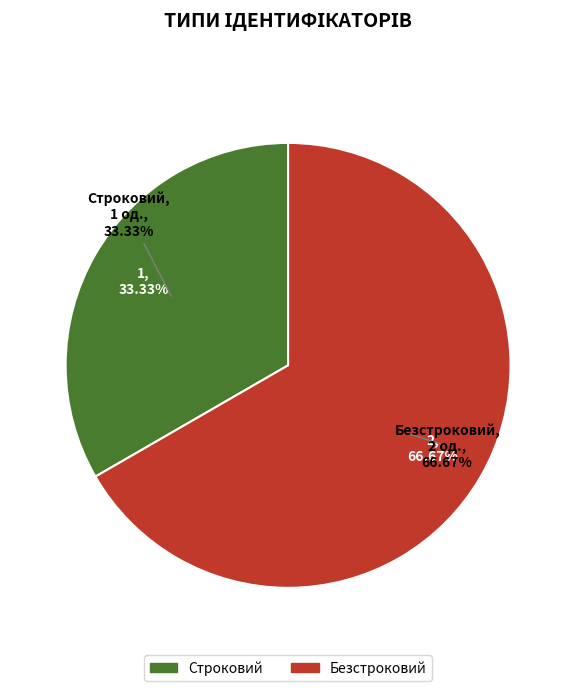

What is the total percentage of Безстроковий and Строковий?

100.0%